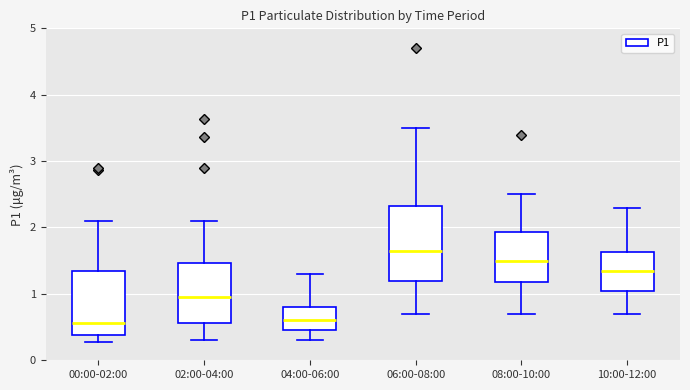

Reading left to right, transcribe this box plot: for each box, give where its median line is, the range the box spans, and where its two whiskers end, as read against the y-axis. The values are not printed on the chart, so give them approximately, as read against the axis.

00:00-02:00: median 0.6, box 0.4 to 1.3, whiskers 0.3 to 2.1
02:00-04:00: median 1.0, box 0.6 to 1.5, whiskers 0.3 to 2.1
04:00-06:00: median 0.6, box 0.5 to 0.8, whiskers 0.3 to 1.3
06:00-08:00: median 1.7, box 1.2 to 2.3, whiskers 0.7 to 3.5
08:00-10:00: median 1.5, box 1.2 to 1.9, whiskers 0.7 to 2.5
10:00-12:00: median 1.4, box 1.1 to 1.6, whiskers 0.7 to 2.3